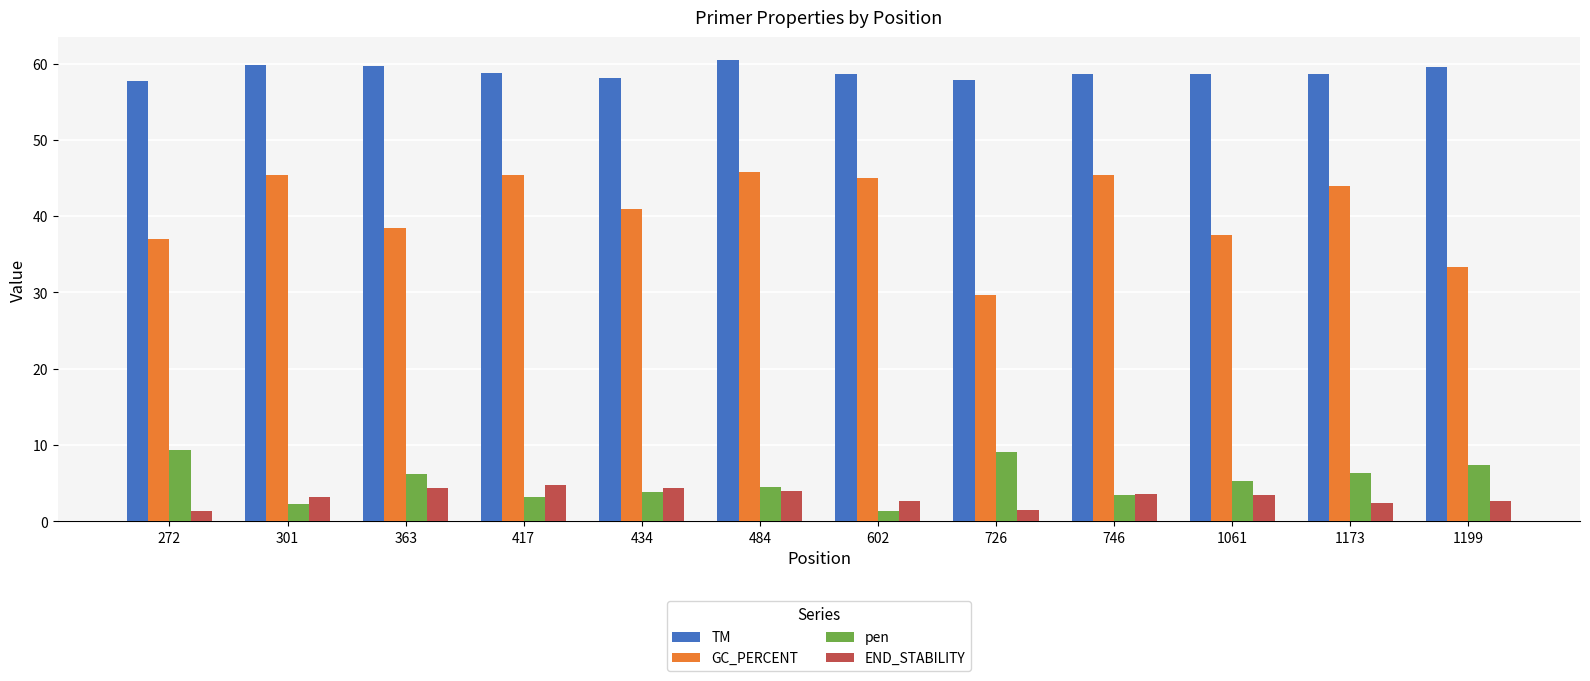

What is the value of the GC_PERCENT bar at the 2nd from the left?

45.5